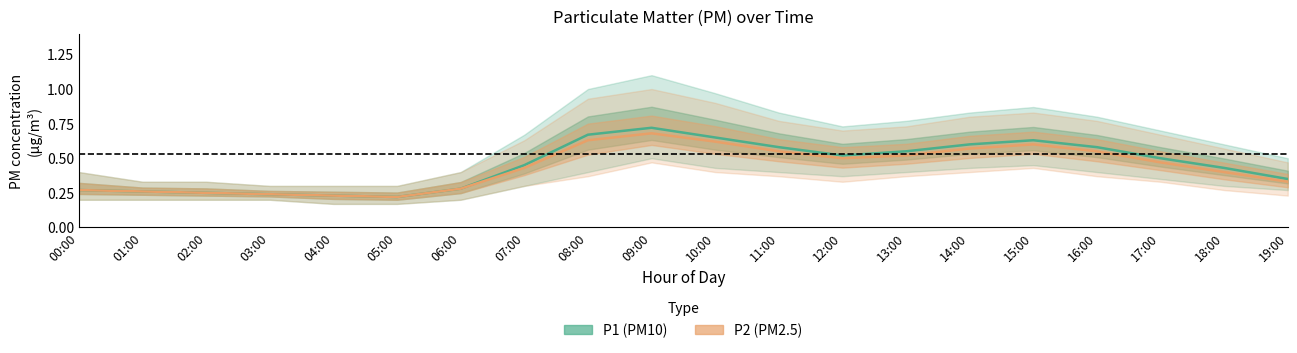

Which has a higher value, 16:00 or 14:00?

14:00